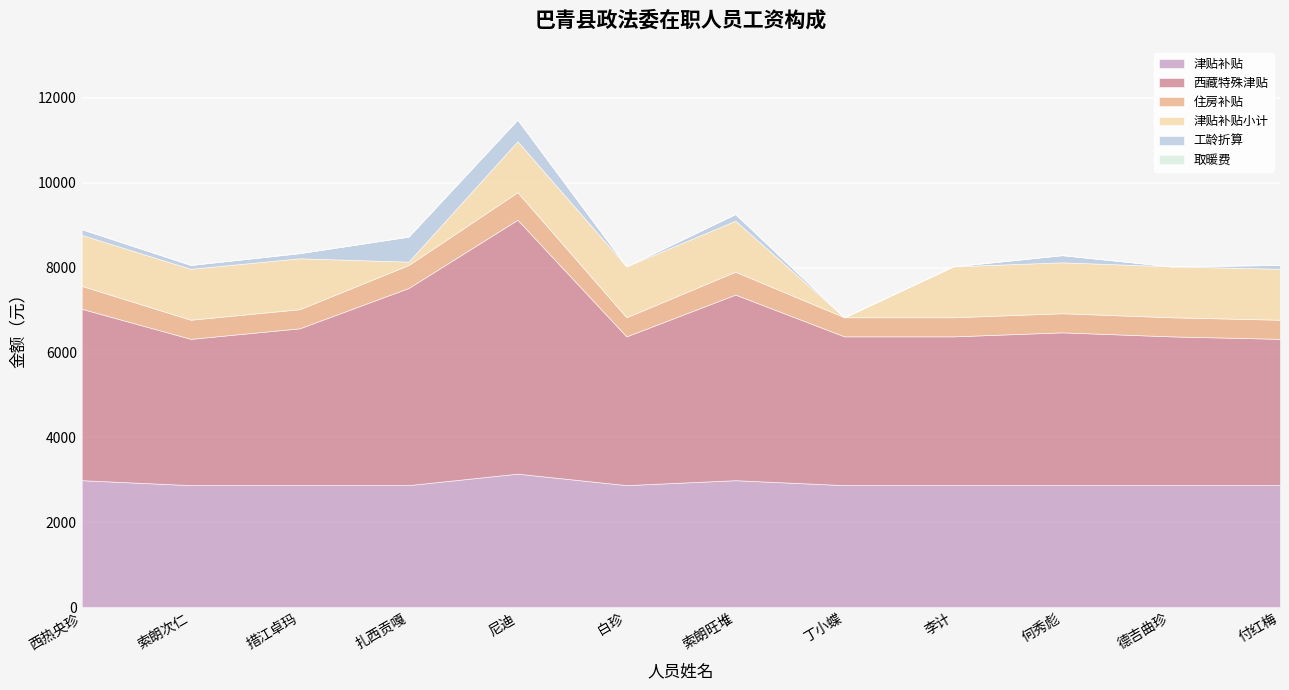

True or false: 取暖费 and 西藏特殊津贴 intersect in this chart.

False